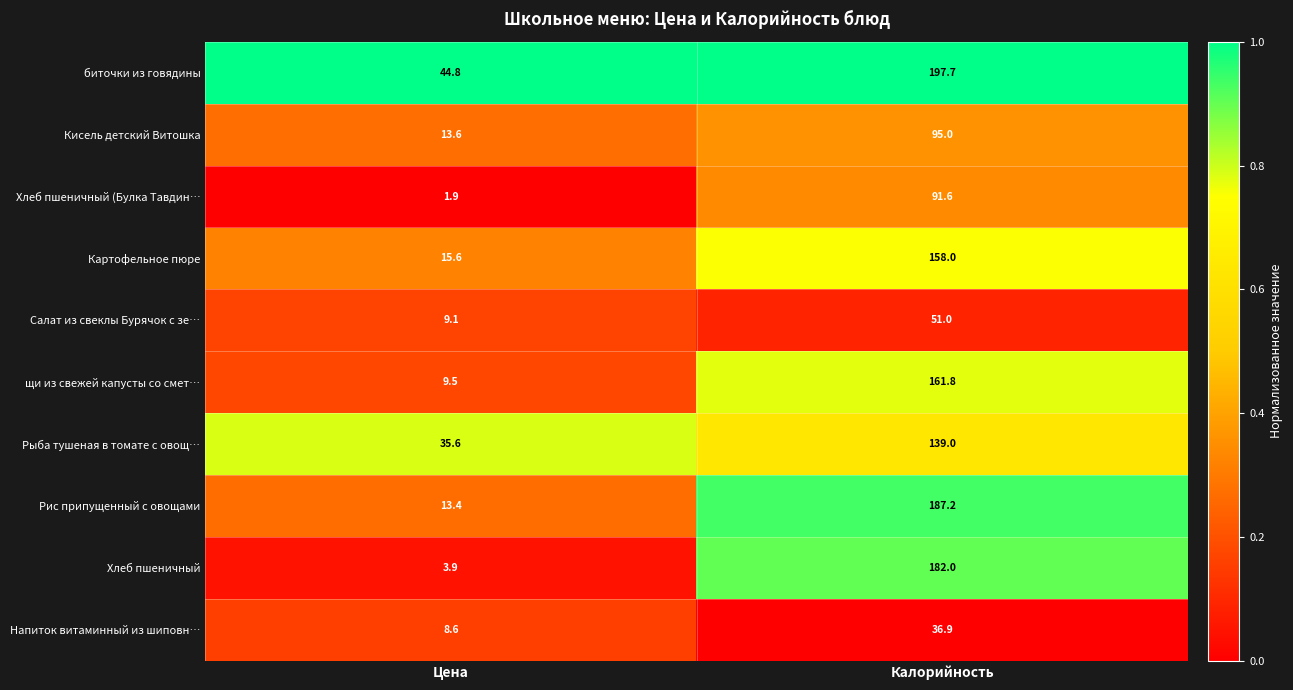

Rank the series by their maximum value, from lowest to highest.

Напиток витаминный из шиповн…, Салат из свеклы Бурячок с зе…, Хлеб пшеничный (Булка Тавдин…, Кисель детский Витошка, Рыба тушеная в томате с овощ…, Картофельное пюре, щи из свежей капусты со смет…, Хлеб пшеничный, Рис припущенный с овощами, биточки из говядины